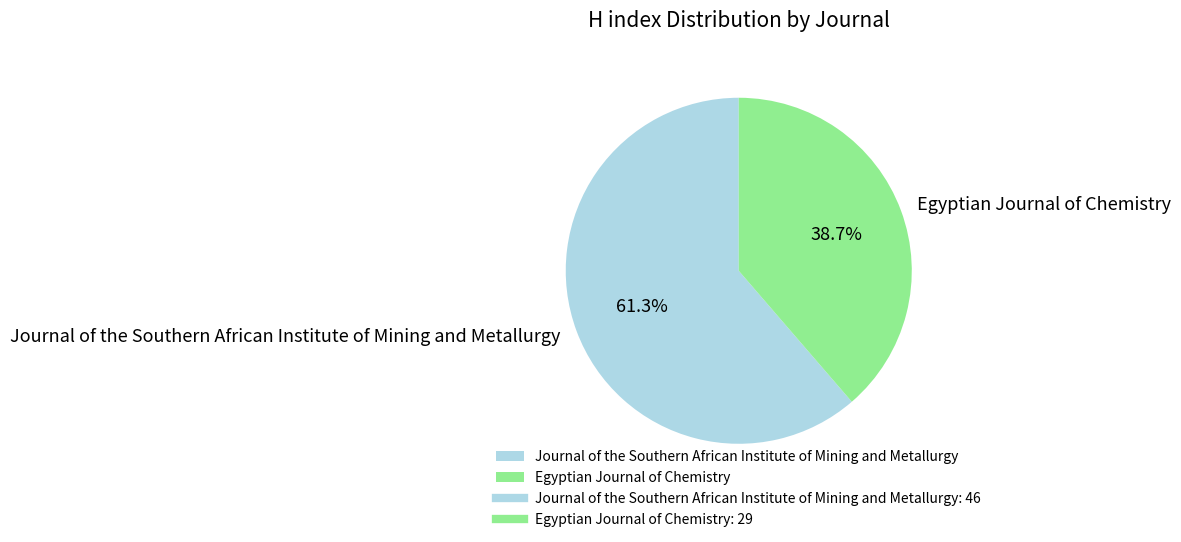

To the nearest percent, what is the combined percentage of Egyptian Journal of Chemistry and Journal of the Southern African Institute of Mining and Metallurgy?

100%